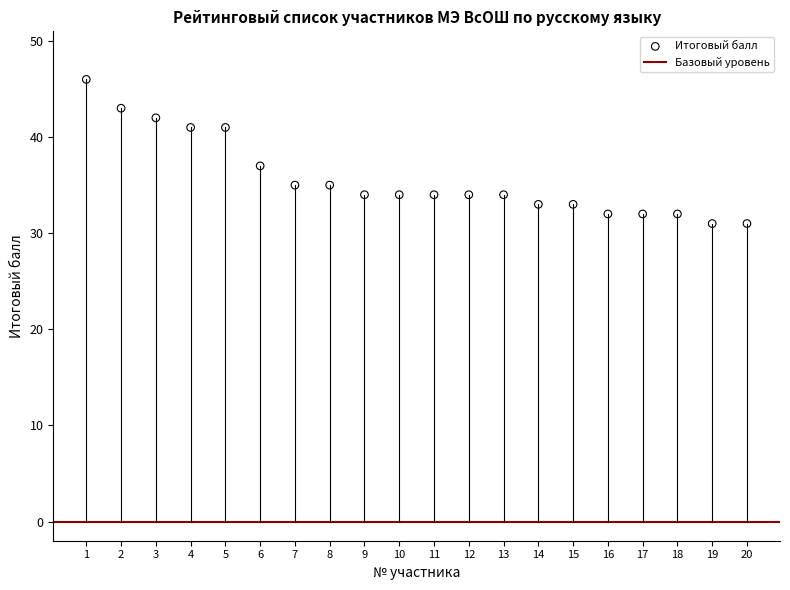

What Y value in the scatter plot is closest to 38?

37